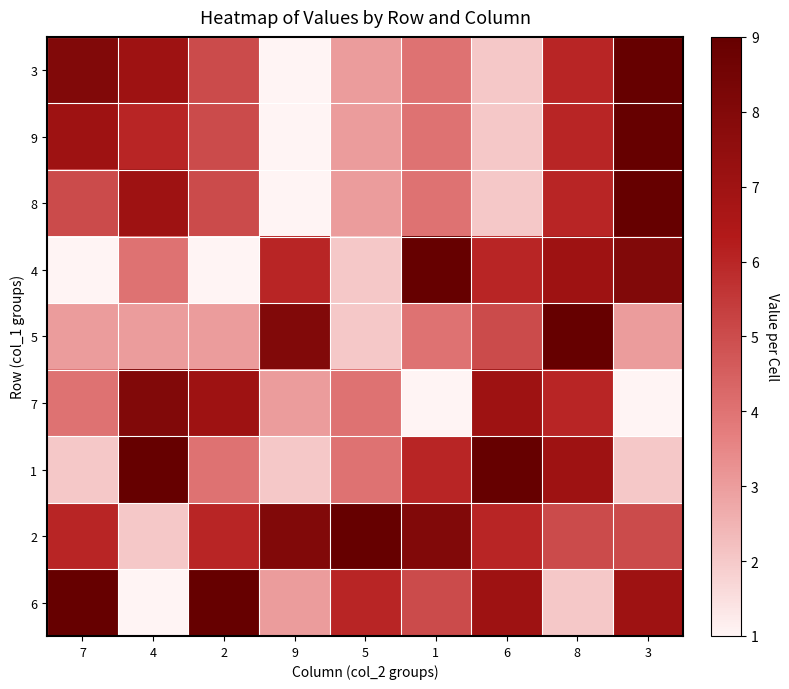

List the series in order of their peak value, lowest first.

7, 3, 9, 8, 4, 5, 1, 2, 6